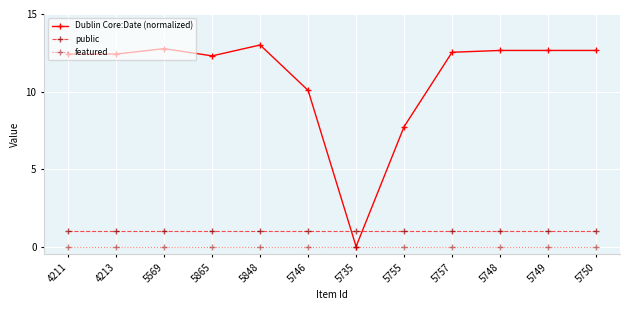

True or false: Dublin Core:Date (normalized) has a value of 4.0 at 4211.

False